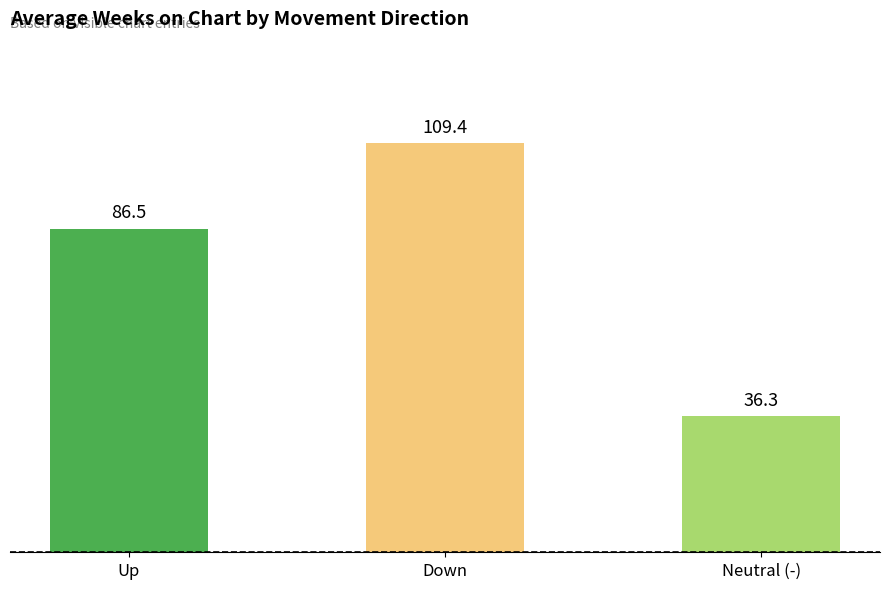

Where is the data nearest to the value 72?

Up